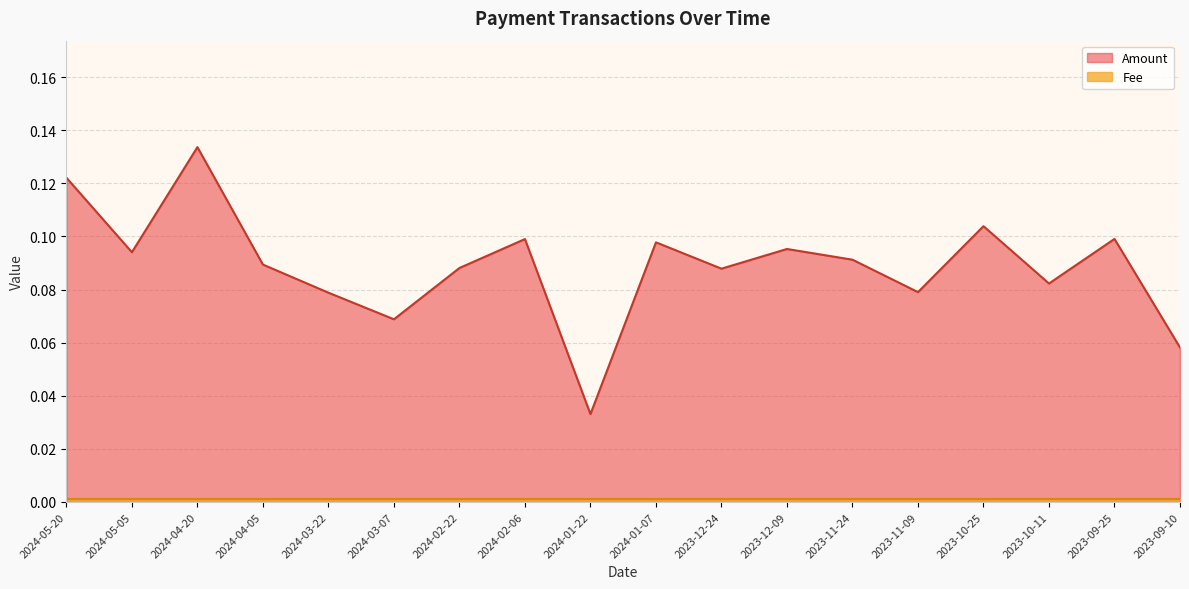

What position from the right is 2023-12-09?

7